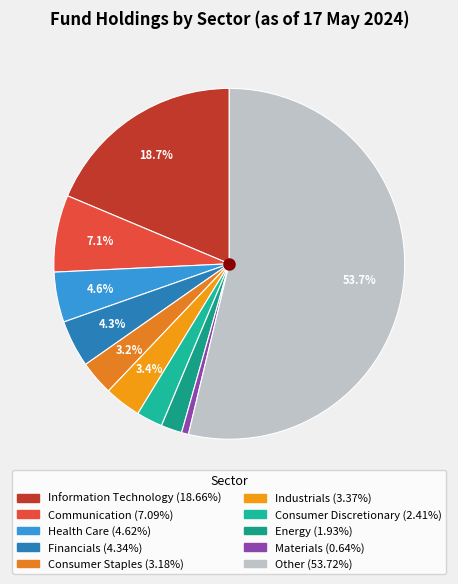

Which category has the smallest portion of the pie?

Materials